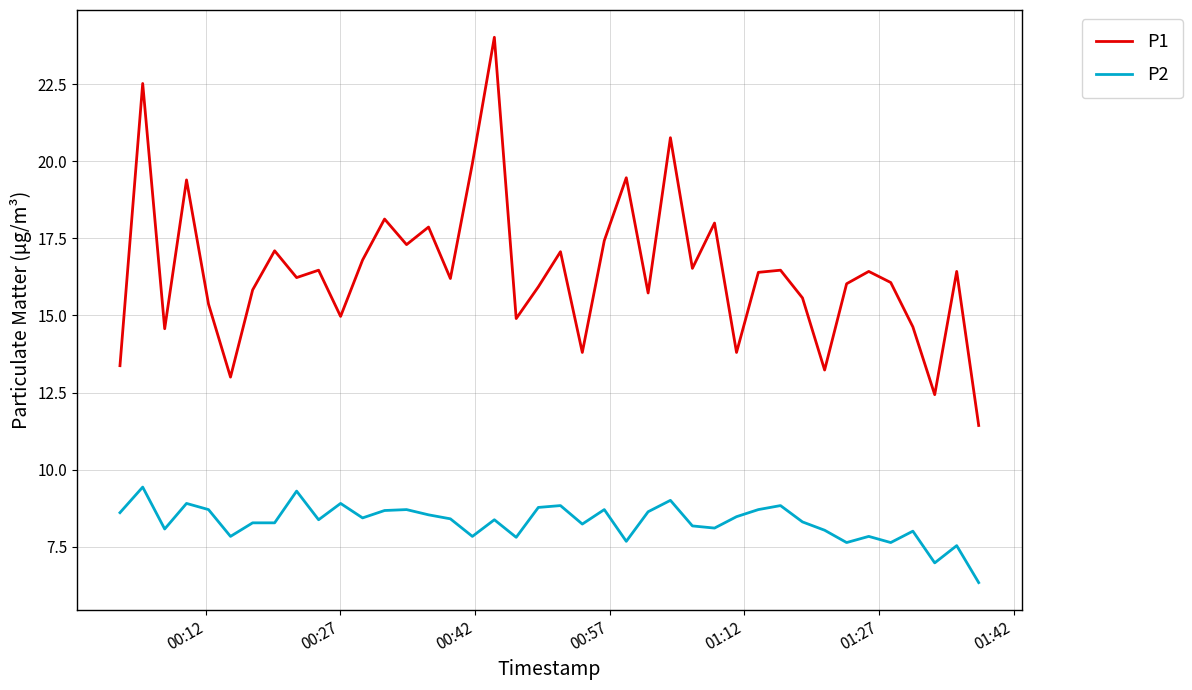

Which series has the largest total across all categories?

P1